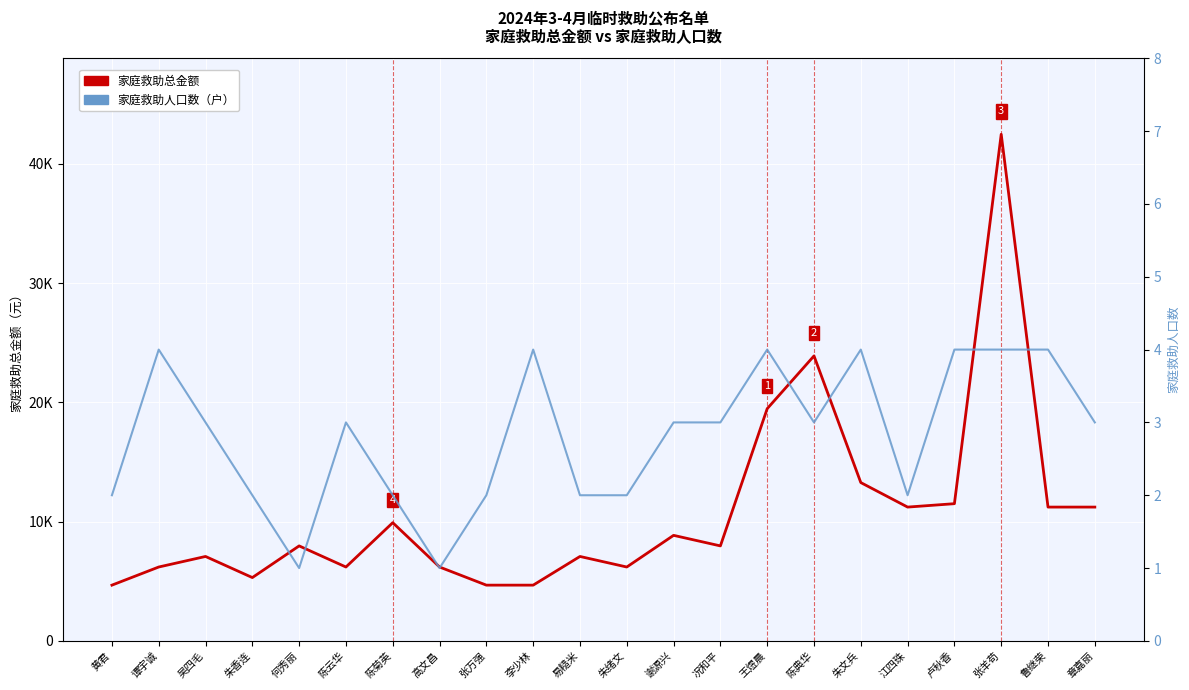

How many values in the 家庭救助总金额 series exceed 7965?

10